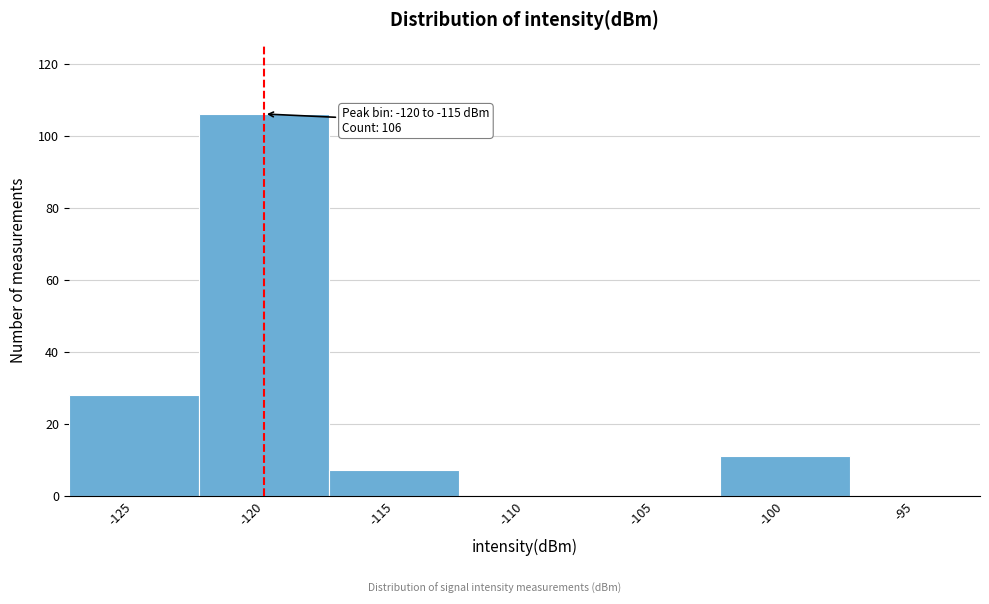

Reading right to left, list all the values displayed in this chart.

-95=0	-100=11	-105=0	-110=0	-115=7	-120=106	-125=28